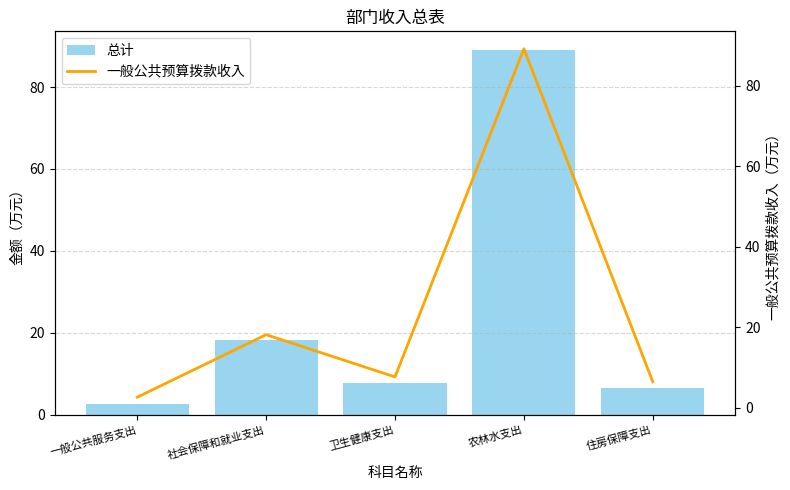

What is the maximum value for 总计?

89.1